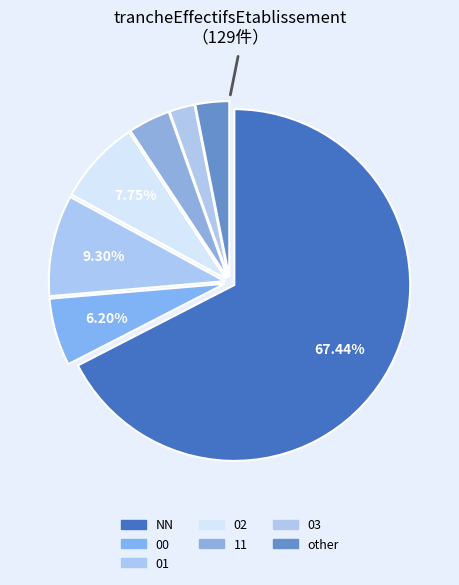

What is the smallest slice in the pie chart?

03